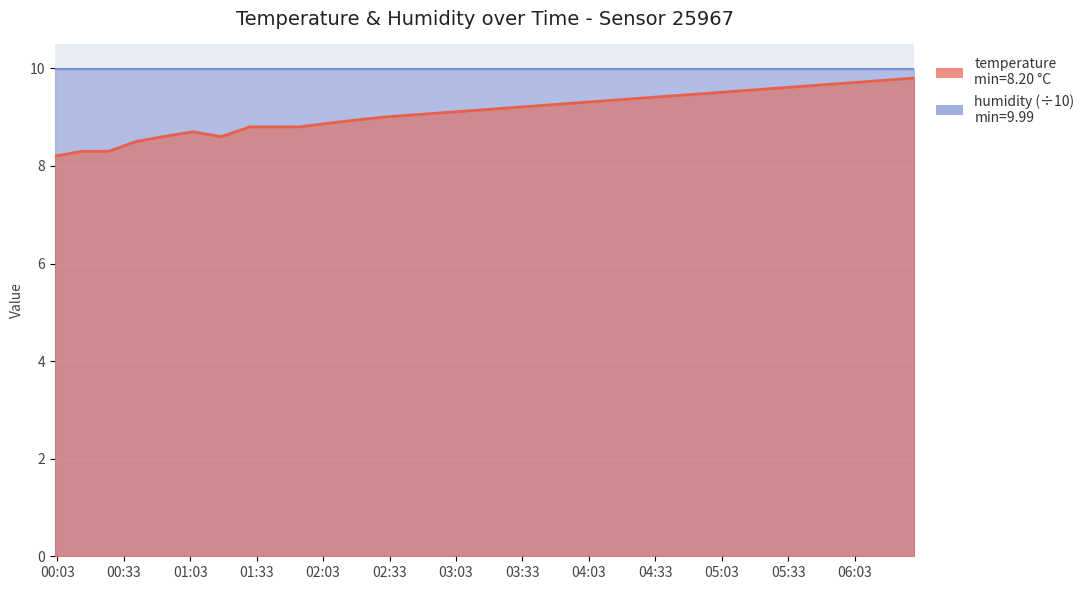

What position from the right is 2023-03-29T03:30:00?

7